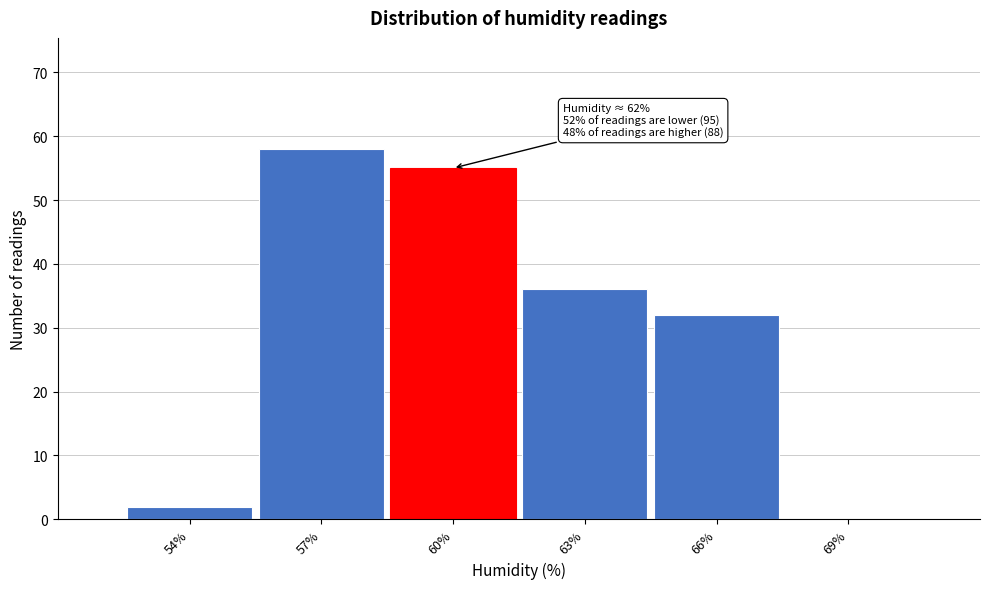

Reading right to left, what are all the values shown in this chart?

69%=0	66%=32	63%=36	60%=55	57%=58	54%=2